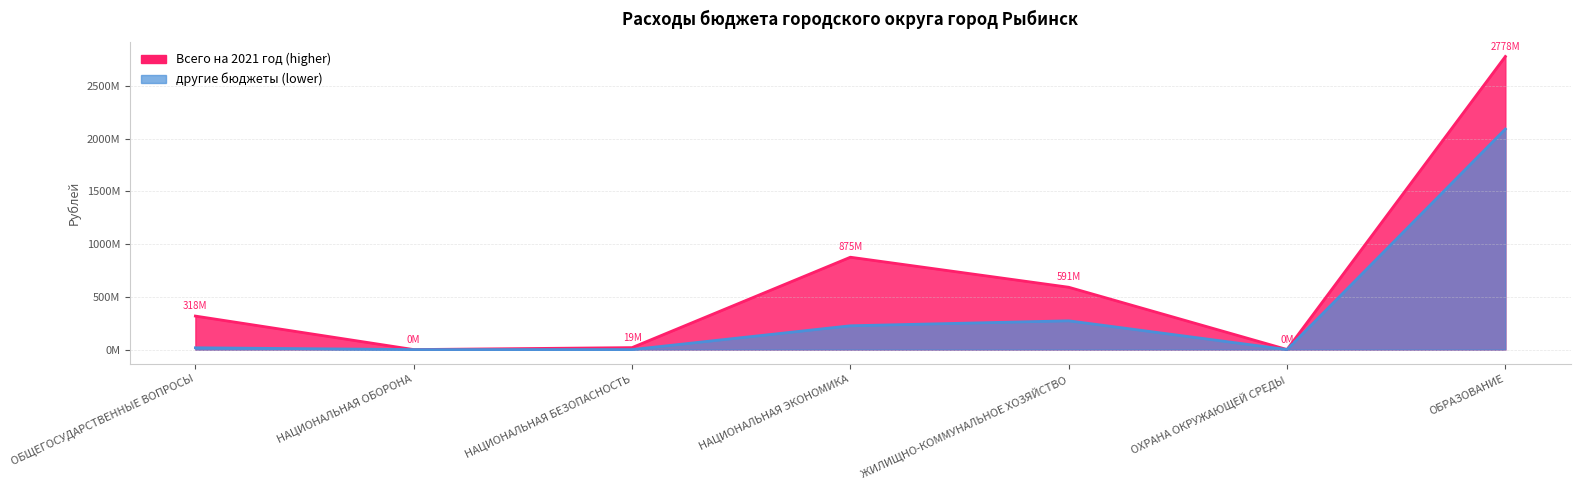

How many data points does each series have?

7